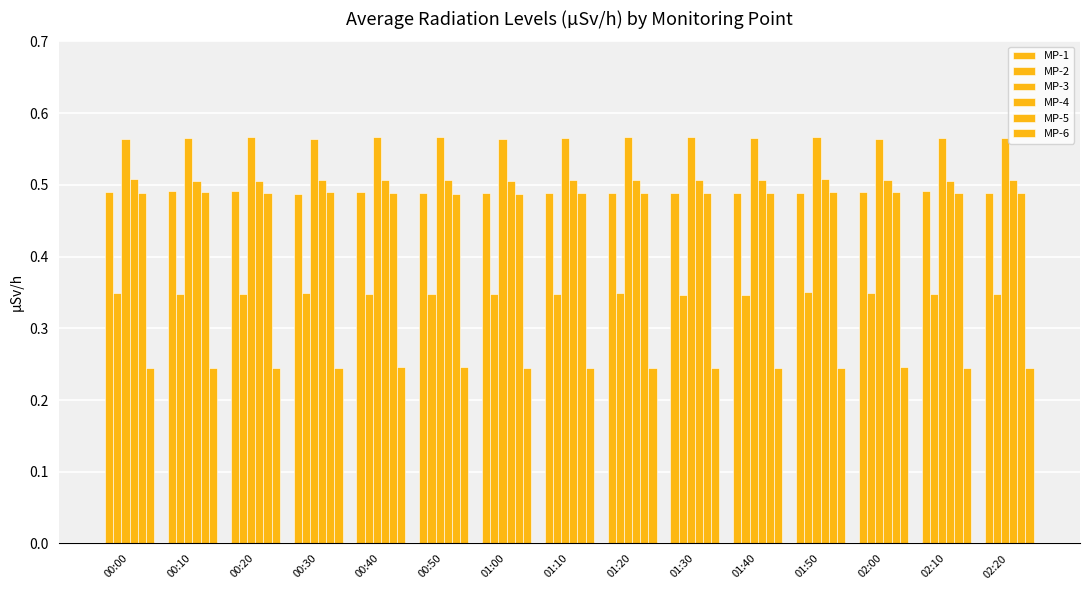

What position from the left is 00:50?

6